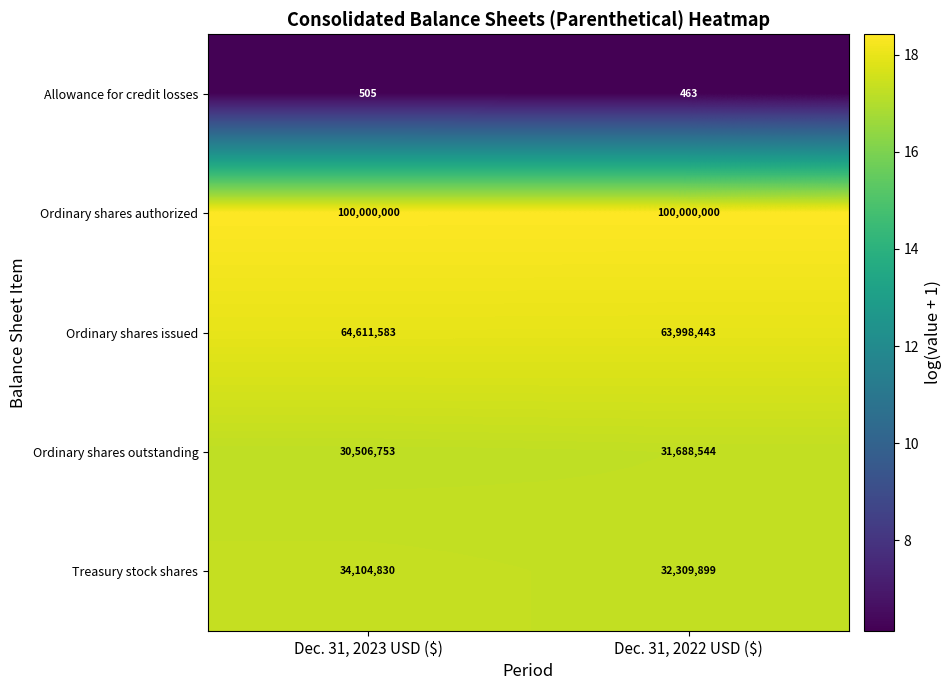

Is it true that Treasury stock shares equals 32309899 at Dec. 31, 2022 USD ($)?

True